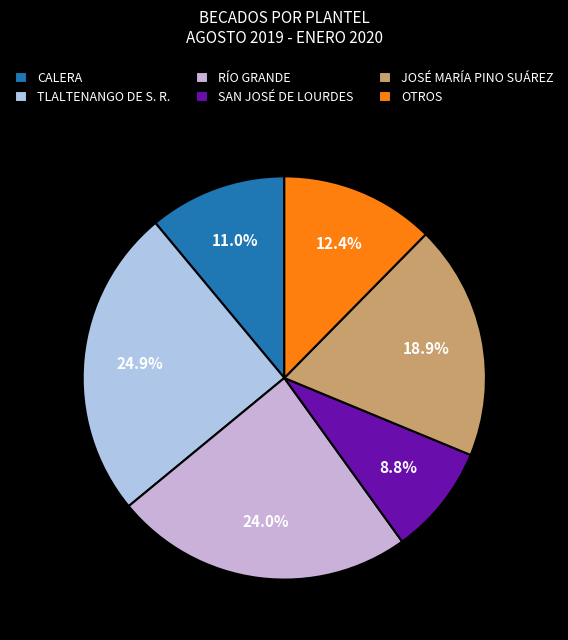

To the nearest percent, what is the combined percentage of RÍO GRANDE and TLALTENANGO DE S. R.?

49%